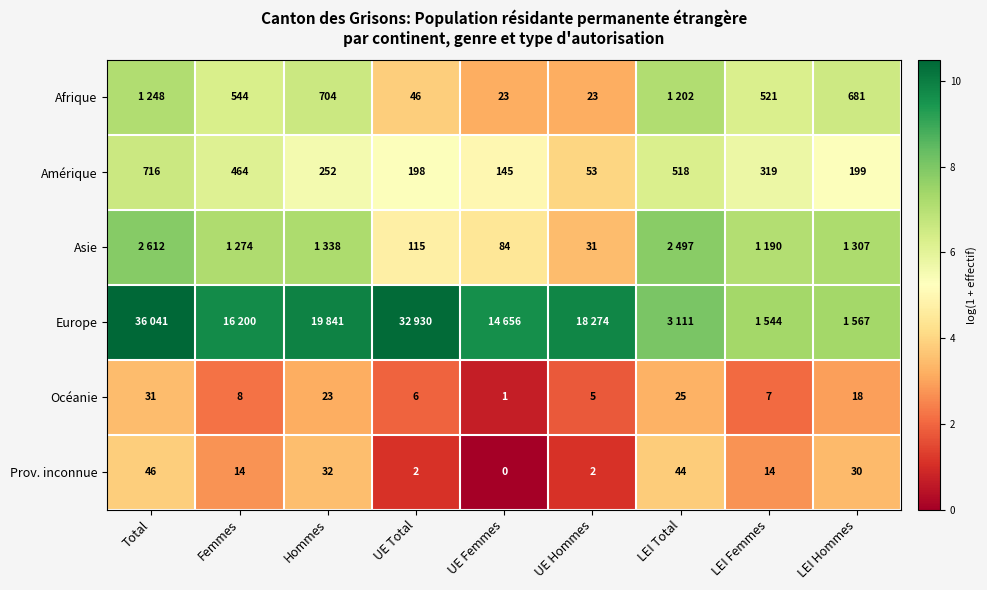

Where does the Océanie series first go above 8?

Total